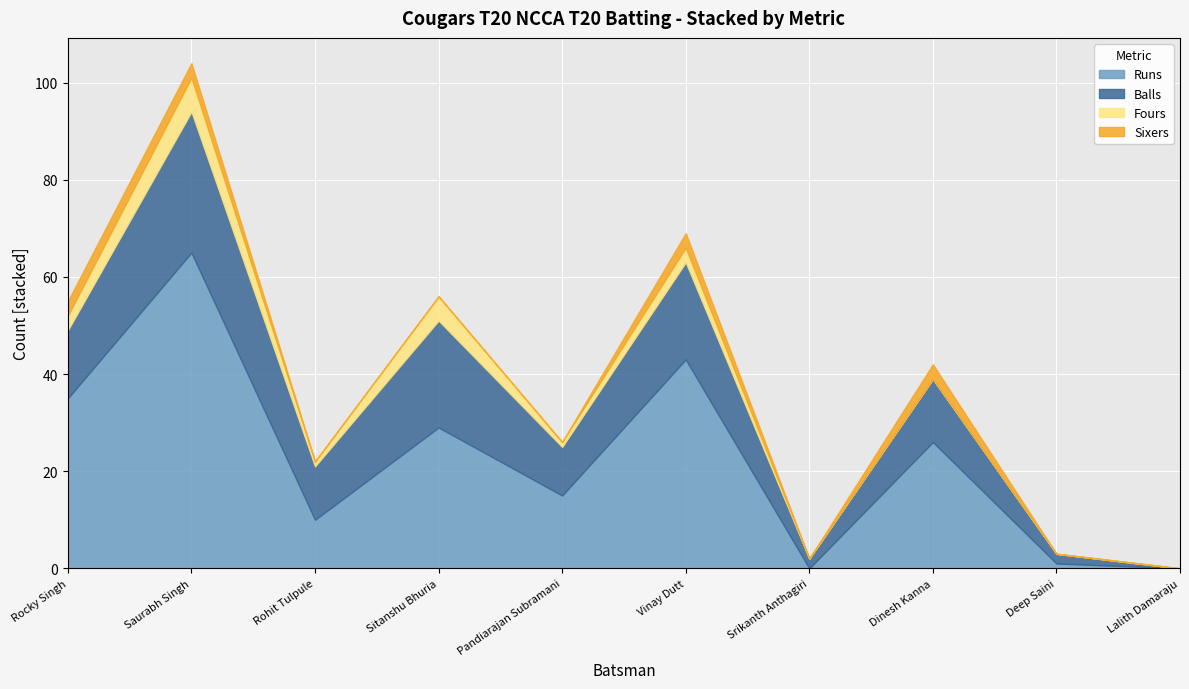

What is the total value across all series at Sitanshu Bhuria?

56